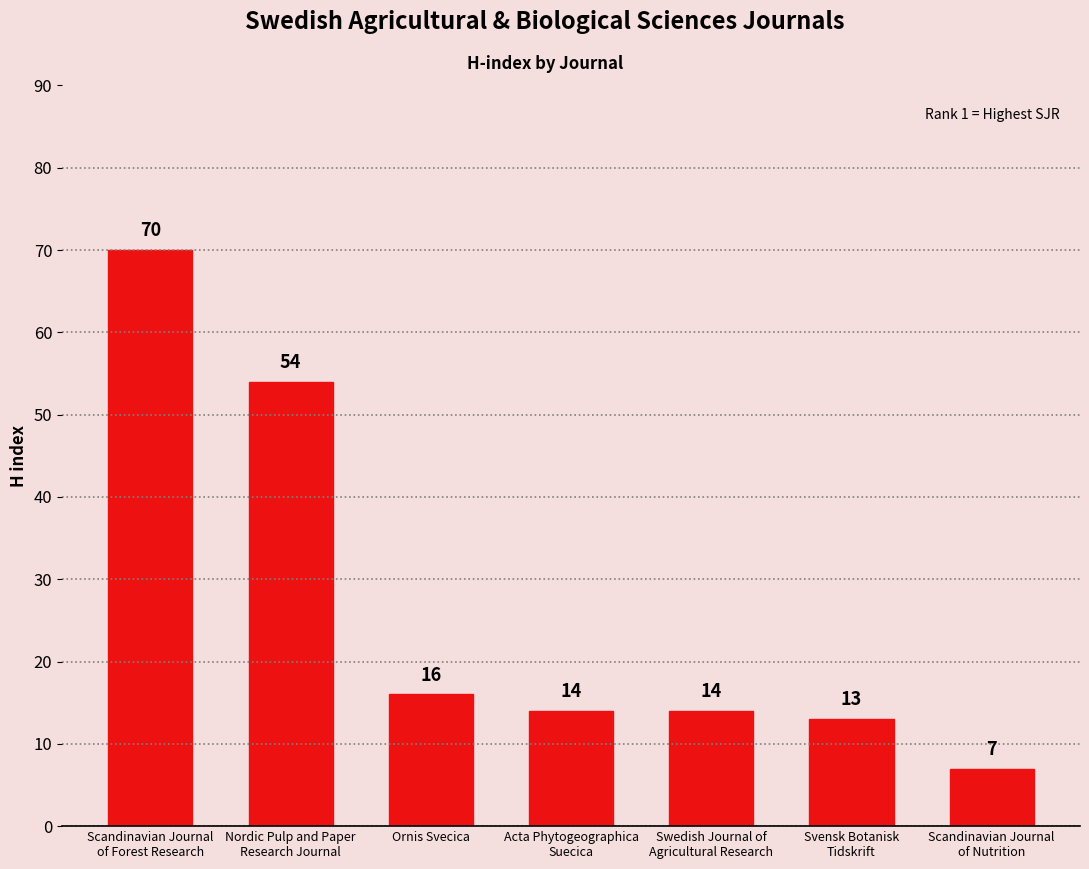

What is the label of the 5th bar from the left?

Swedish Journal of
Agricultural Research